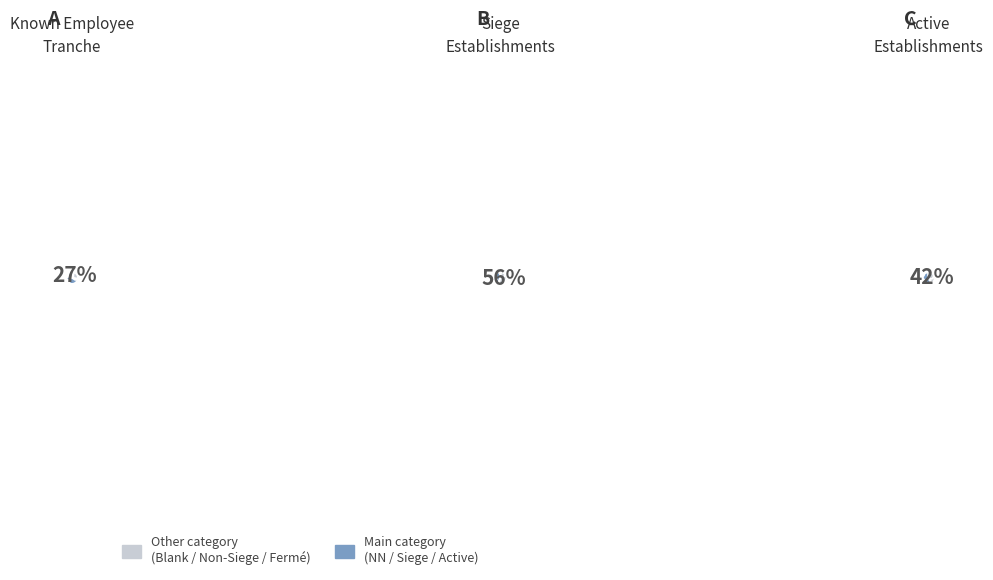

True or false:  accounts for 18% of the total.

False